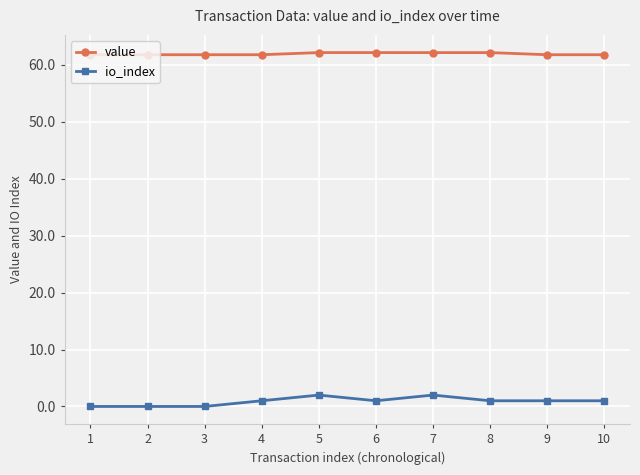

Reading left to right, extract all data points from this chart.

value: 61.8	61.8	61.8	61.8	62.2	62.2	62.2	62.2	61.8	61.8
io_index: 0.0	0.0	0.0	1.0	2.0	1.0	2.0	1.0	1.0	1.0